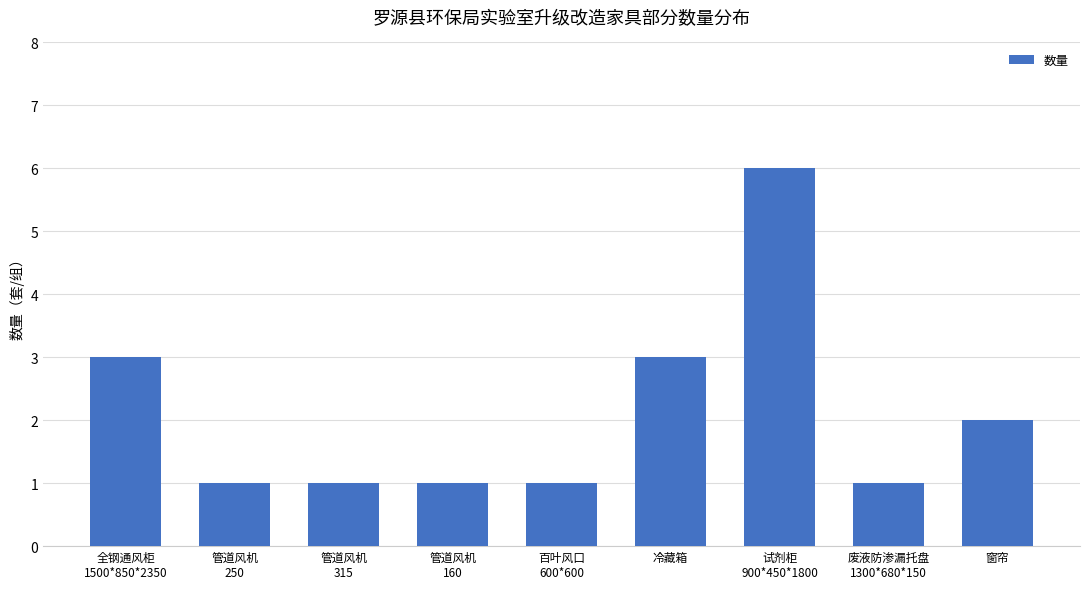

Approximately how many times larger is the value at 管道风机
250 compared to 管道风机
160?

1.0